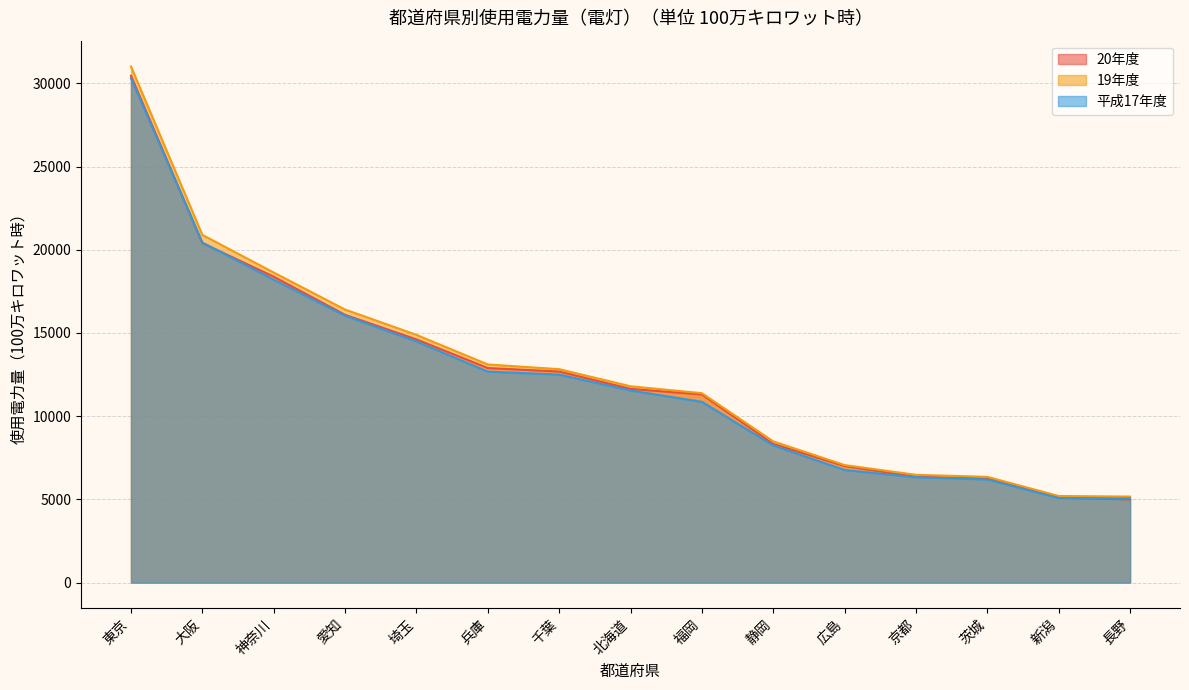

What is the sum of all 20年度 values?

186504